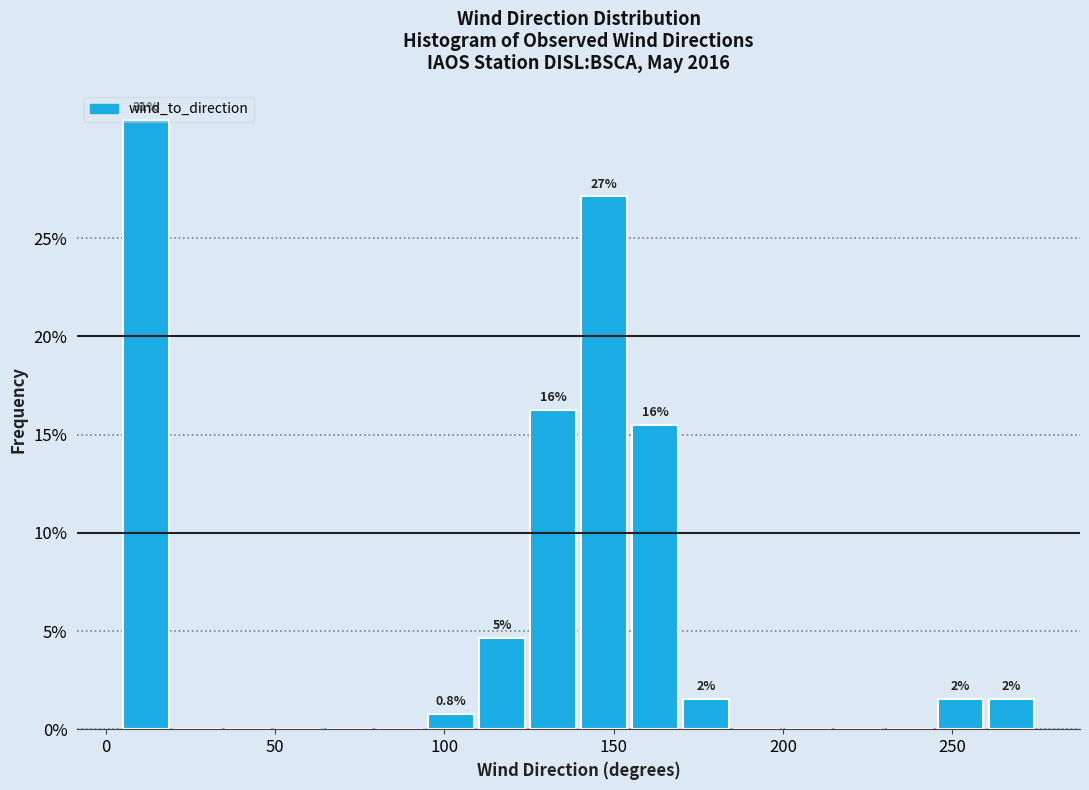

Around what value on the x-axis is the tallest bar? Give the approximate position of its centre, as read against the axis.

10